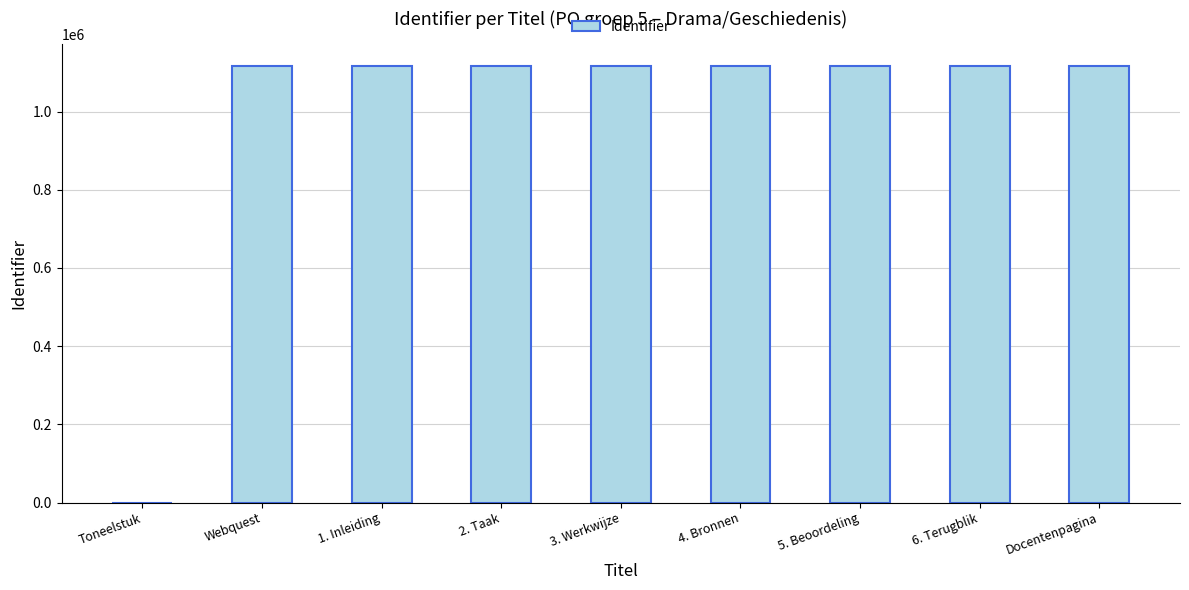

Are the bars horizontal?

No